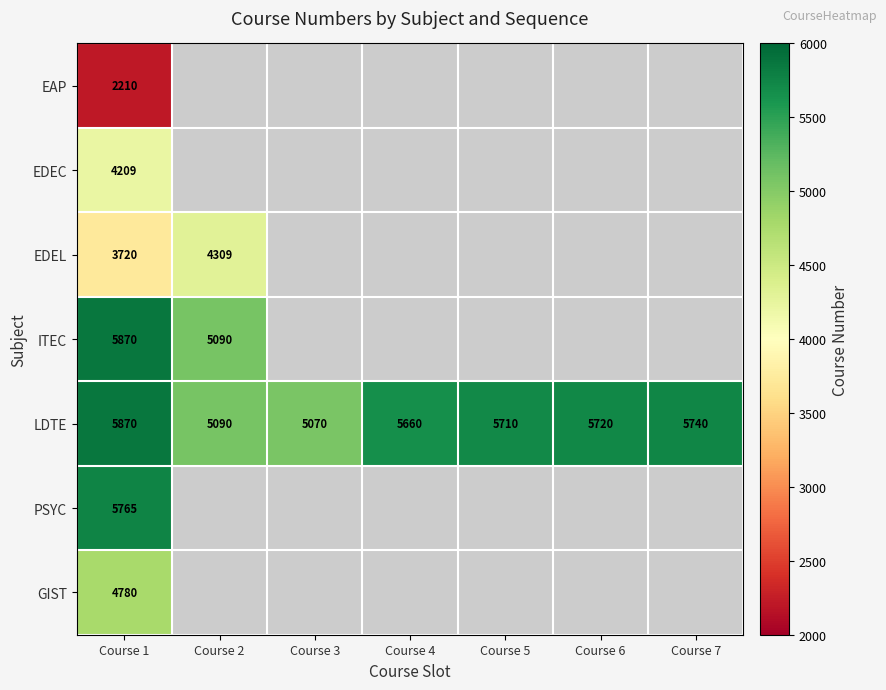

Where is LDTE nearest to the value 5470?

Course 4